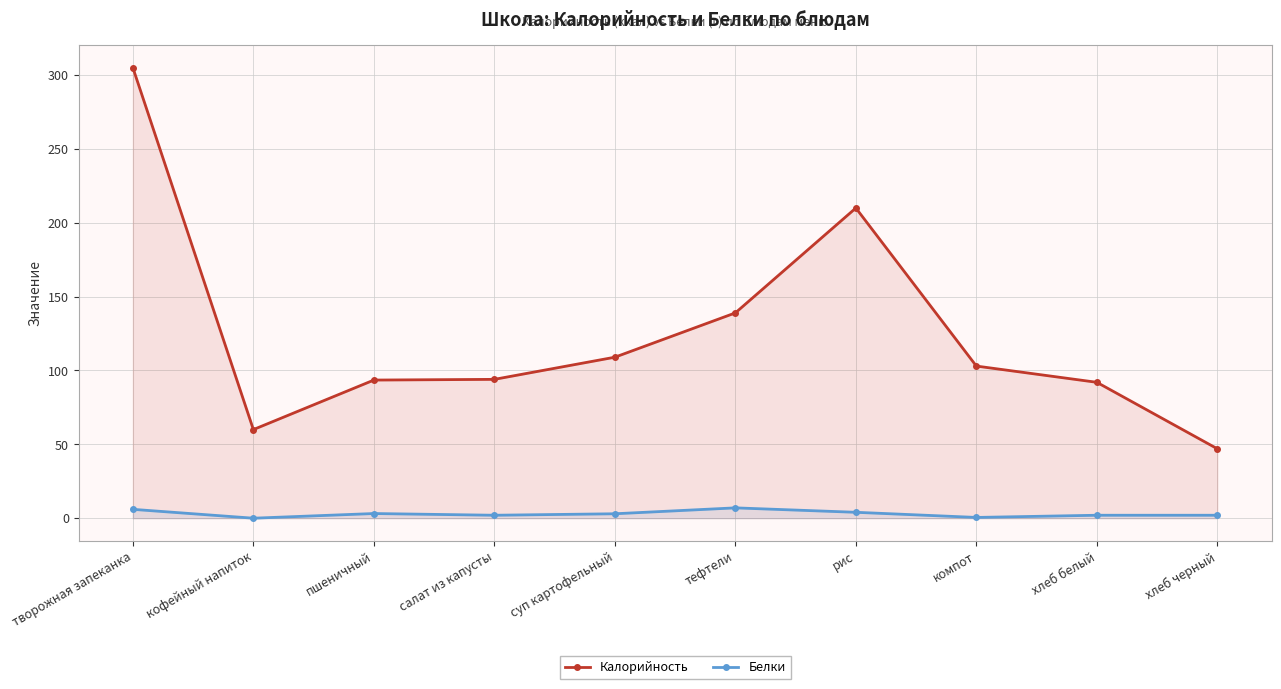

Which has a higher value, хлеб черный or творожная запеканка?

творожная запеканка